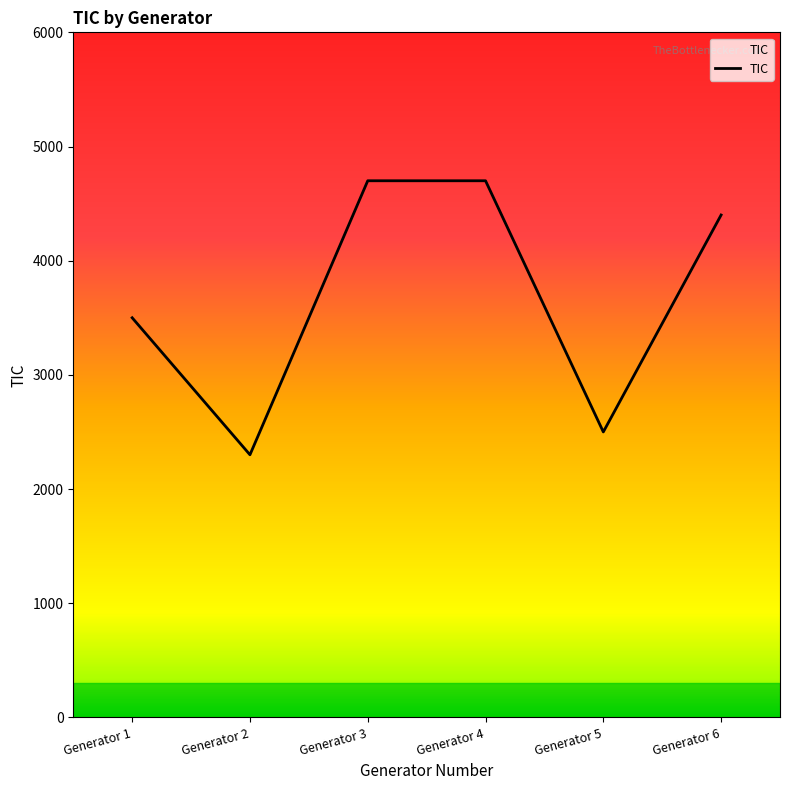

Is it true that the value at Generator 1 is 3500?

True